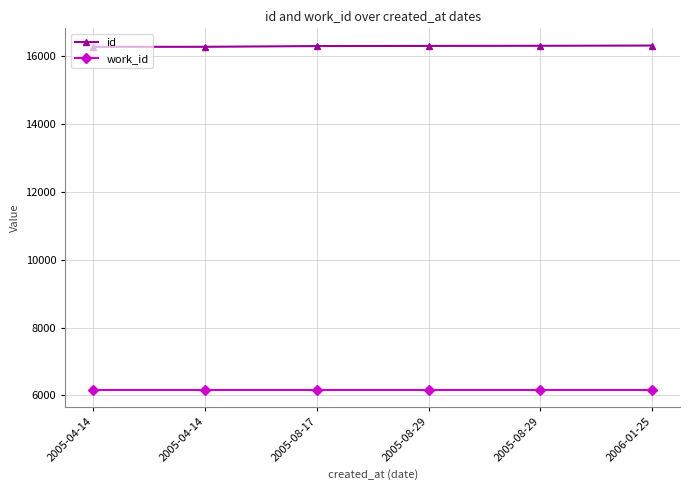

How many distinct data groups are displayed?

2